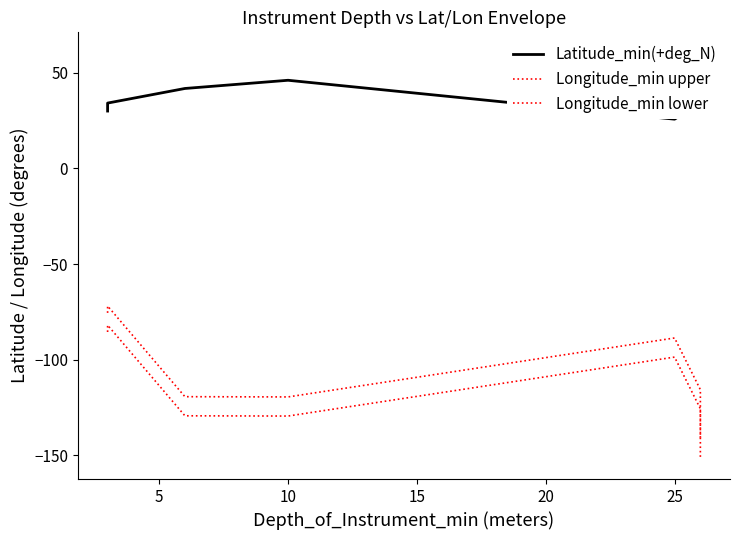

What is the greatest value displayed?

60.6